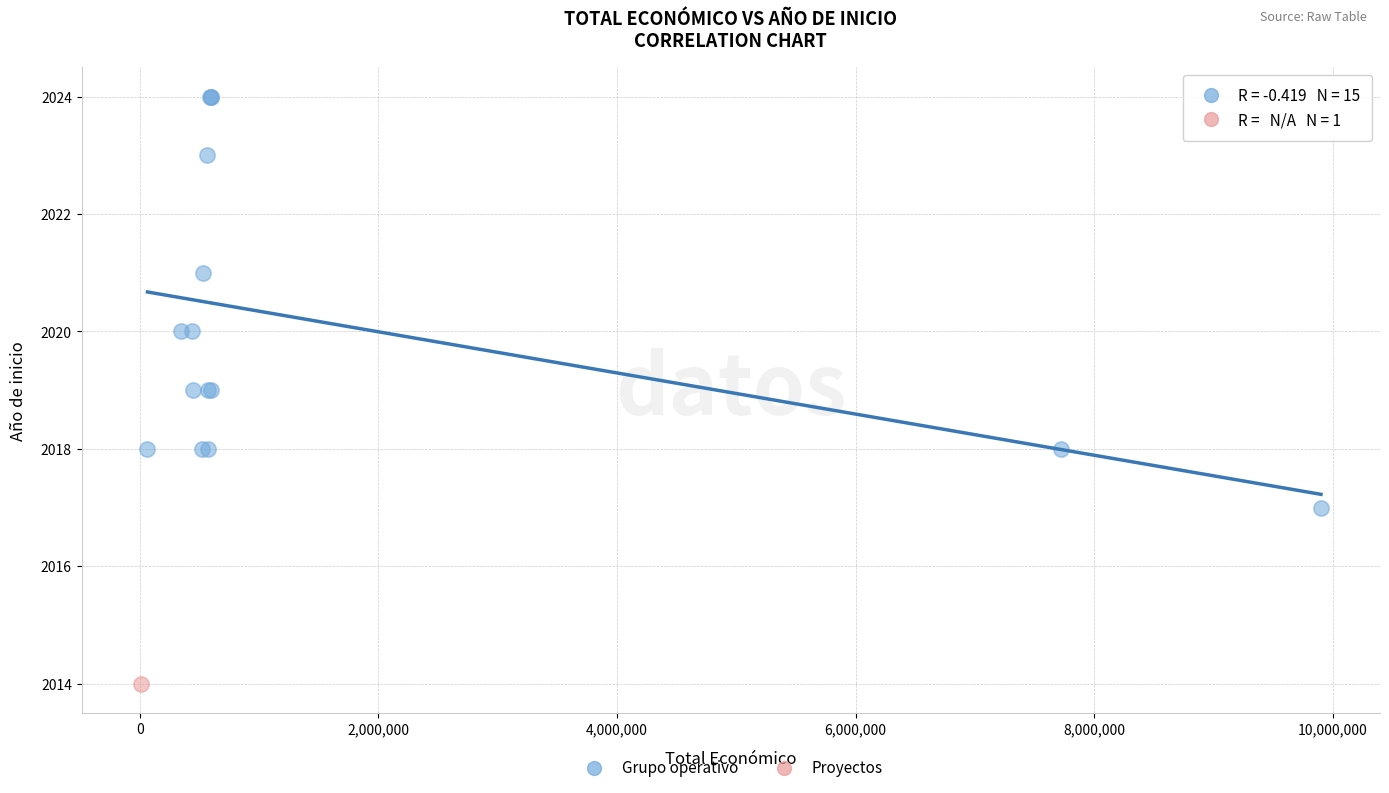

What are all the series names shown in the legend?

Grupo operativo, Proyectos